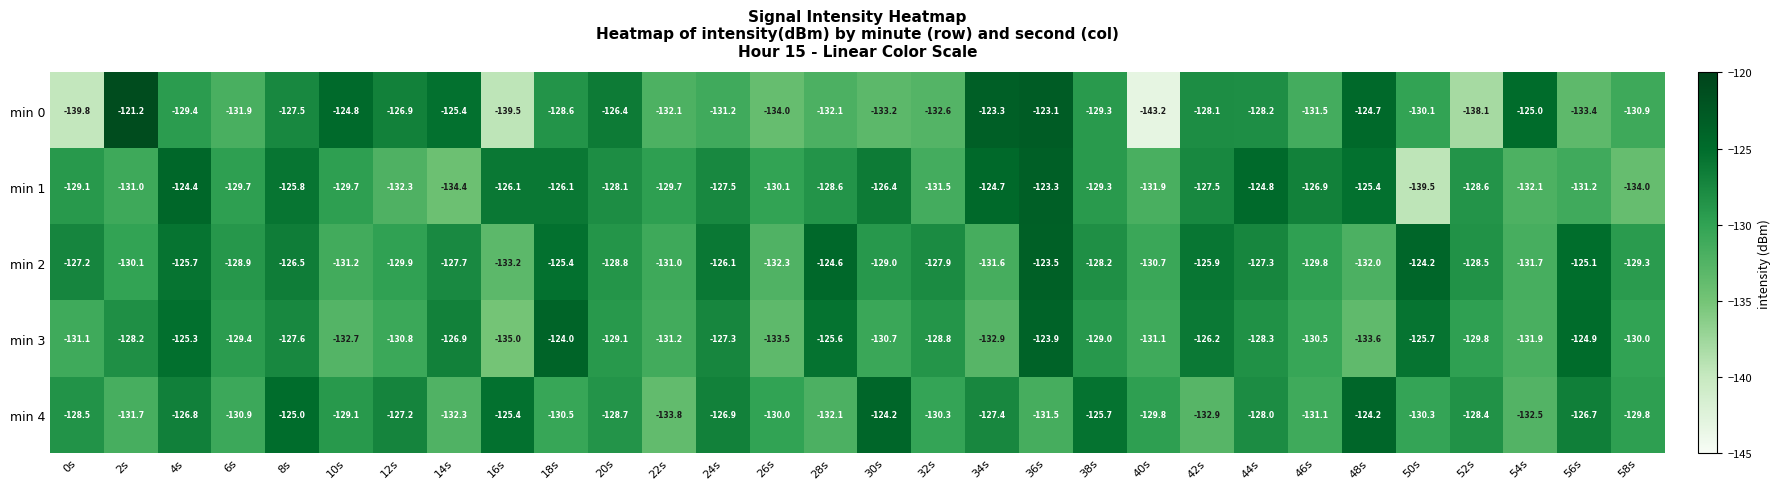

At which label is min 2 closest to -128?

32s